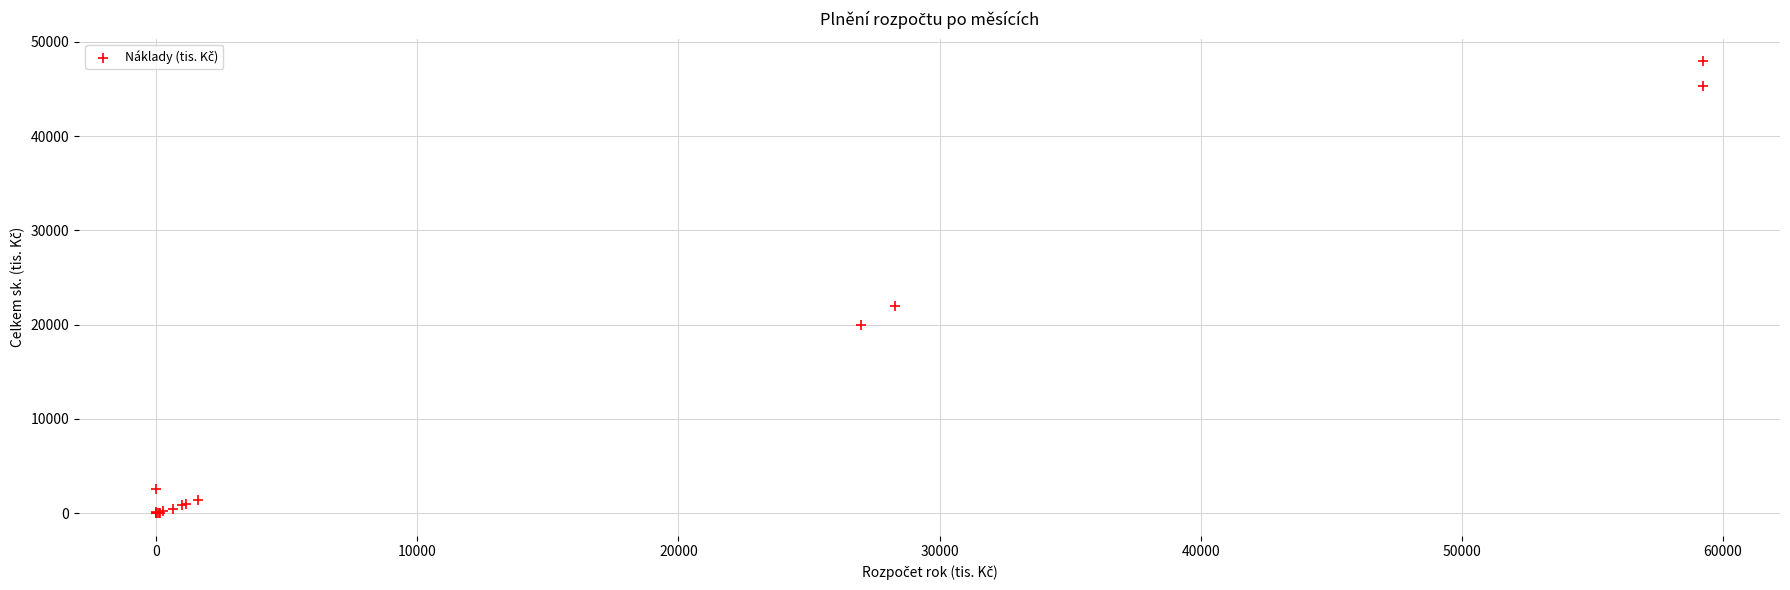

What Y value in the scatter plot is closest to 23965?

21933.2